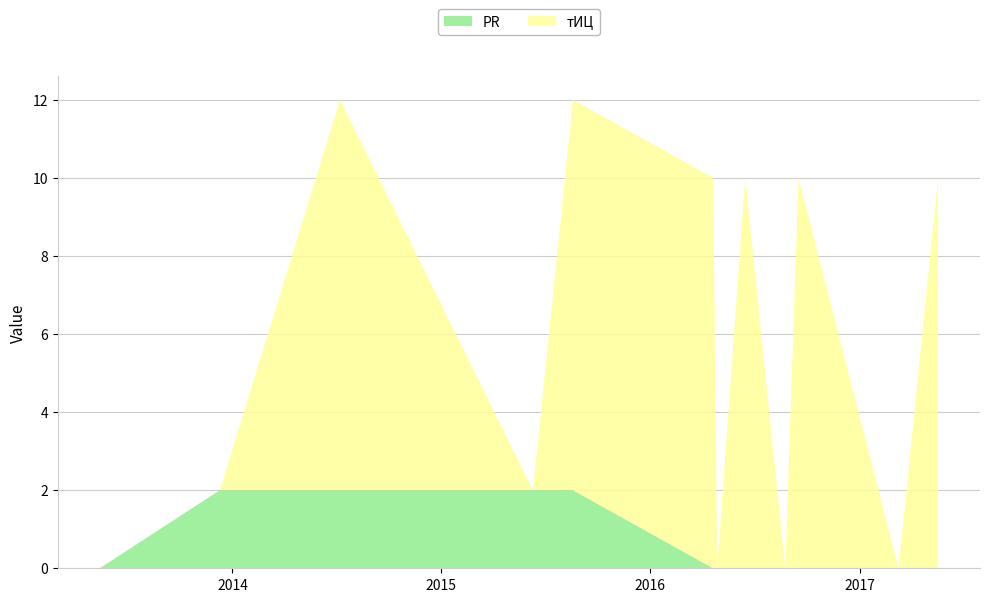

Reading right to left, transcribe all the data shown in this chart.

PR: 2017-05-18=0	2017-03-10=0	2016-09-16=0	2016-08-24=0	2016-06-15=0	2016-04-27=0	2016-04-20=0	2015-08-19=2	2015-06-10=2	2014-07-08=2	2013-12-10=2	2013-05-14=0
тИЦ: 2017-05-18=10	2017-03-10=0	2016-09-16=10	2016-08-24=0	2016-06-15=10	2016-04-27=0	2016-04-20=10	2015-08-19=10	2015-06-10=0	2014-07-08=10	2013-12-10=0	2013-05-14=0